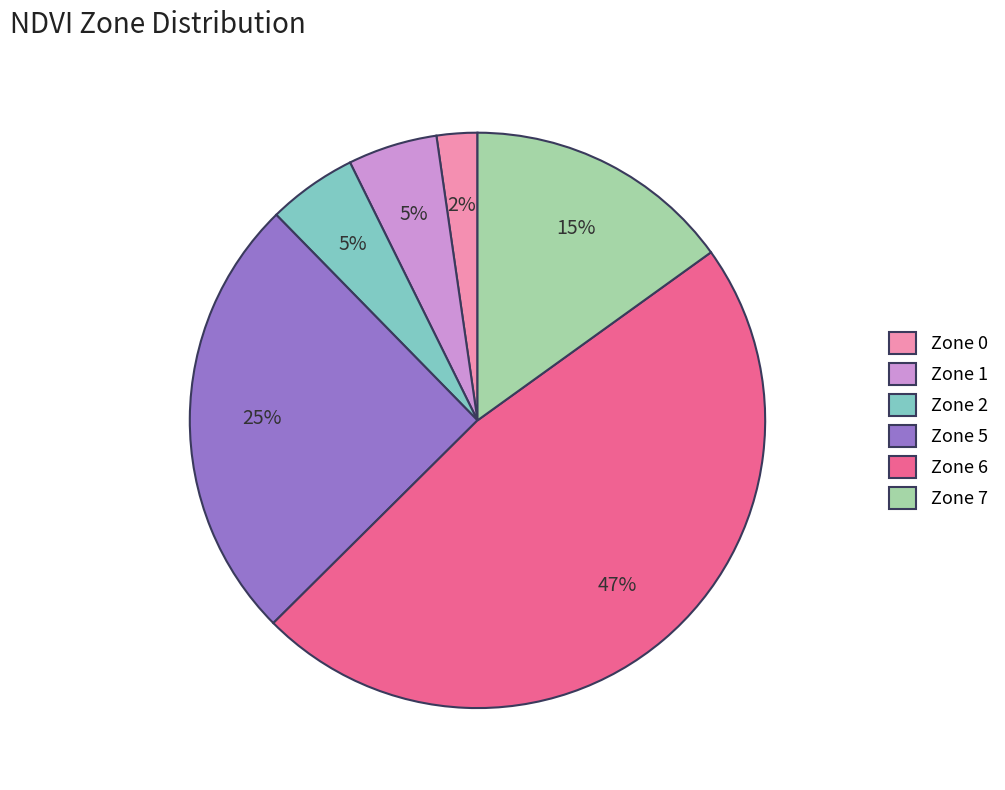

Do Zone 1 and Zone 5 together represent more than half of the pie?

No